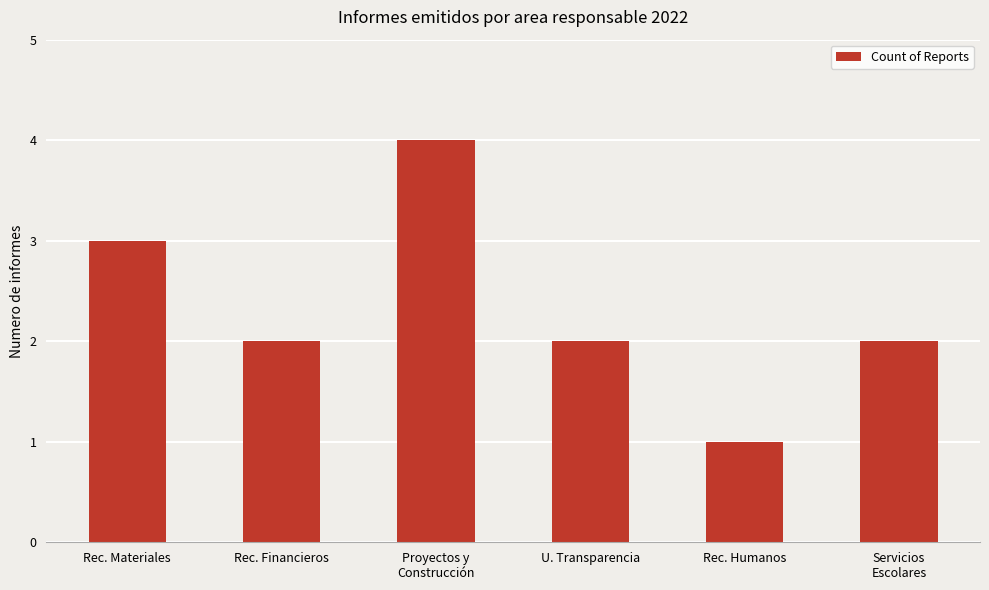

Which has a higher value, Rec. Financieros or Rec. Materiales?

Rec. Materiales